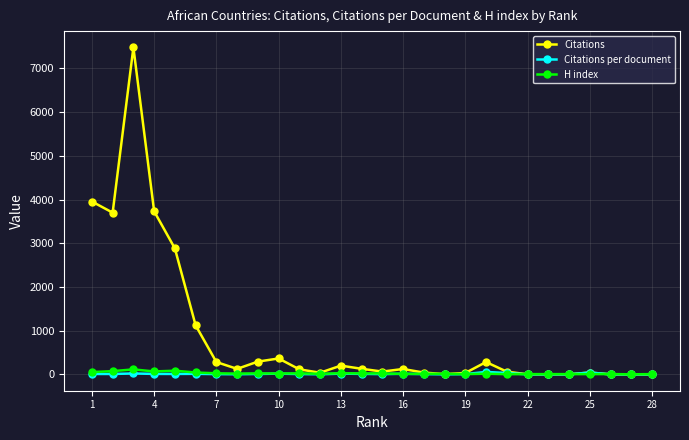

What is the difference between the maximum and minimum values in the Citations series?

7481.0